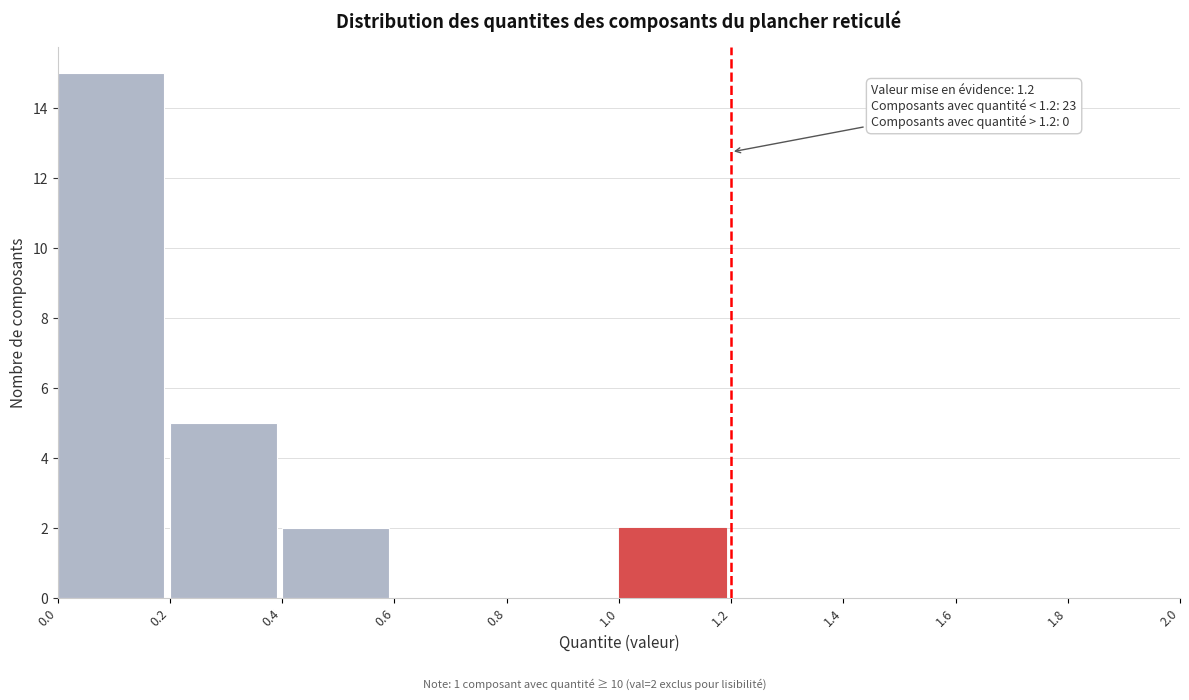

Which range on the x-axis has the tallest bar?

0.0 to 0.2